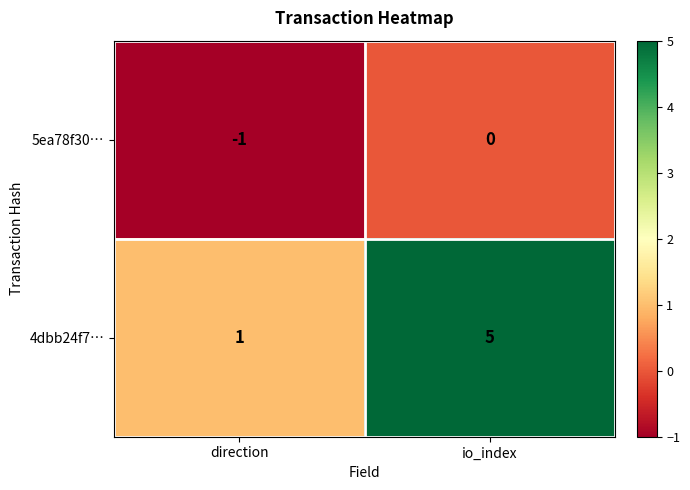

Reading left to right, transcribe all the data shown in this chart.

5ea78f30…: -1	0
4dbb24f7…: 1	5